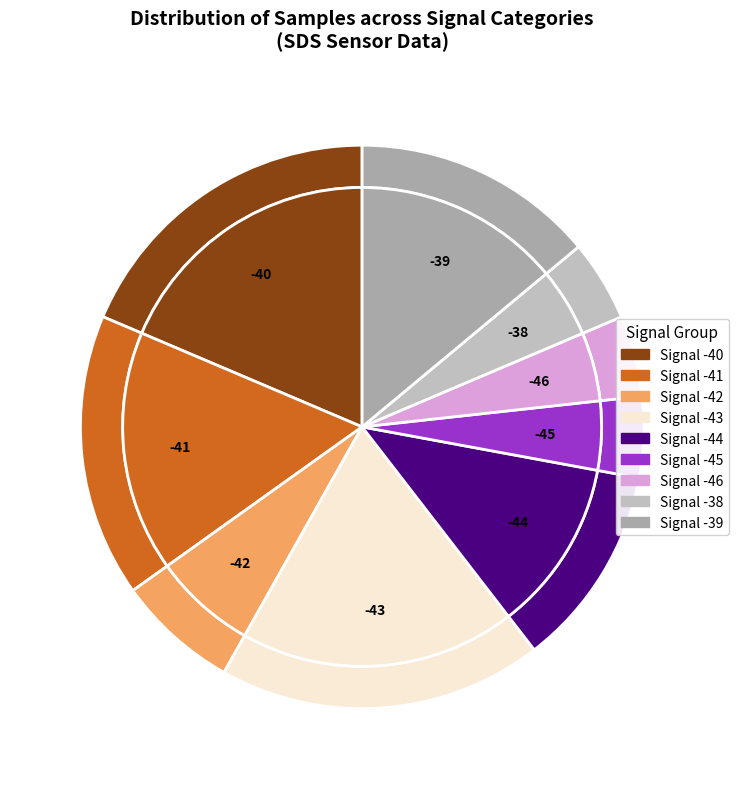

Is the sum of Signal -41 and Signal -39 greater than half?

No